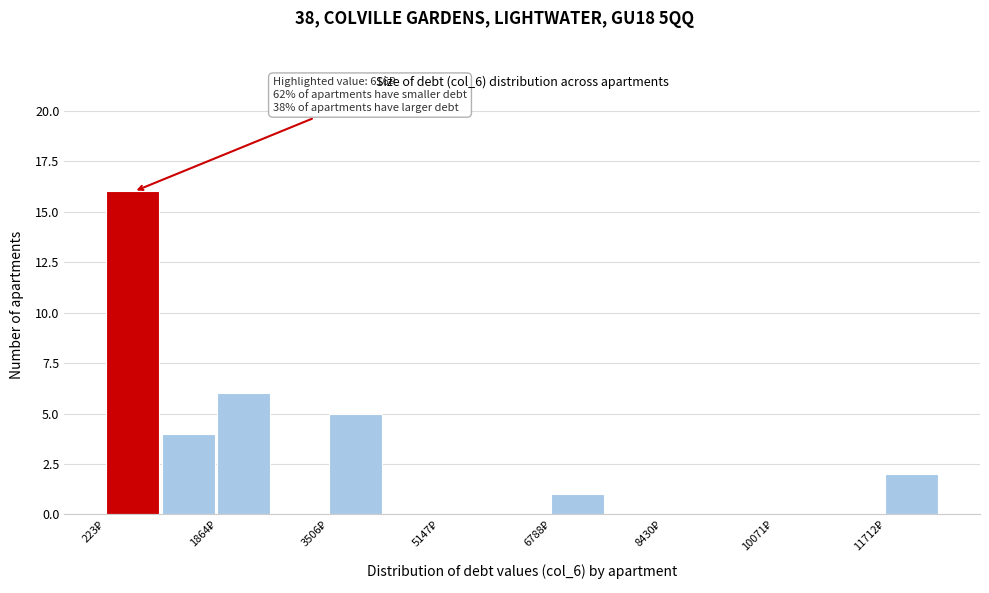

Which range on the x-axis has the tallest bar?

200 to 1000